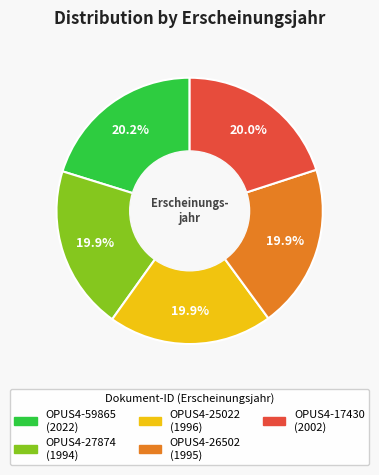

Count the number of slices in the pie.

5